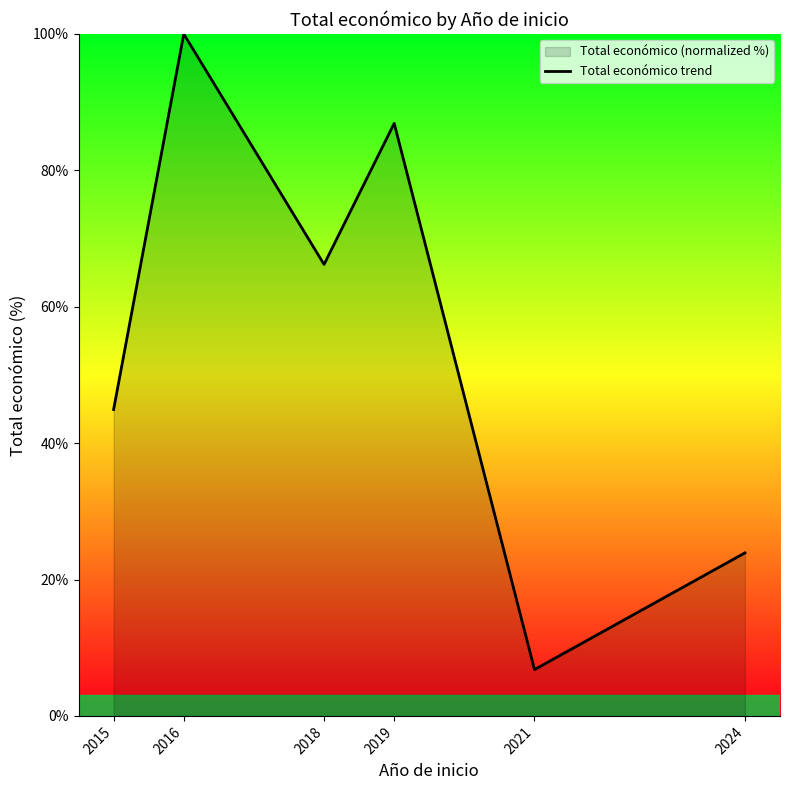

Reading left to right, transcribe all the data shown in this chart.

2015=44.9	2016=100.0	2018=66.2	2019=86.9	2021=6.8	2024=23.9